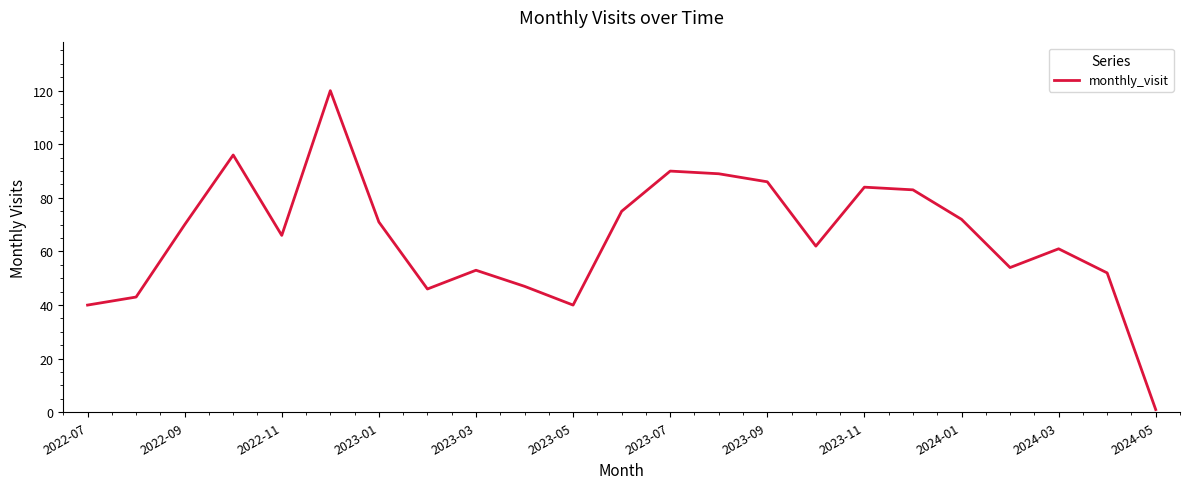

What is the difference between the maximum and minimum values?

119